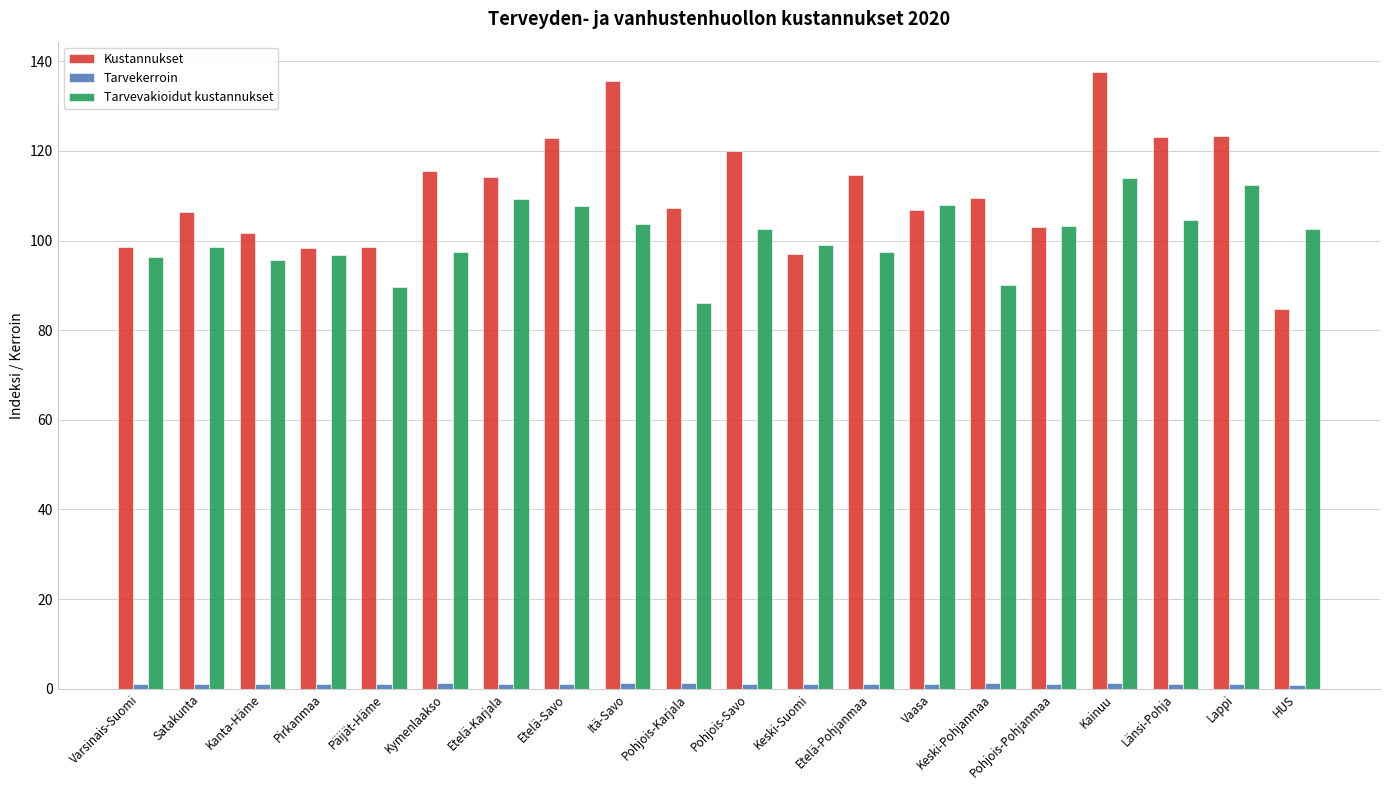

The Kustannukset series shows 41.8 at Keski-Suomi. True or false?

False